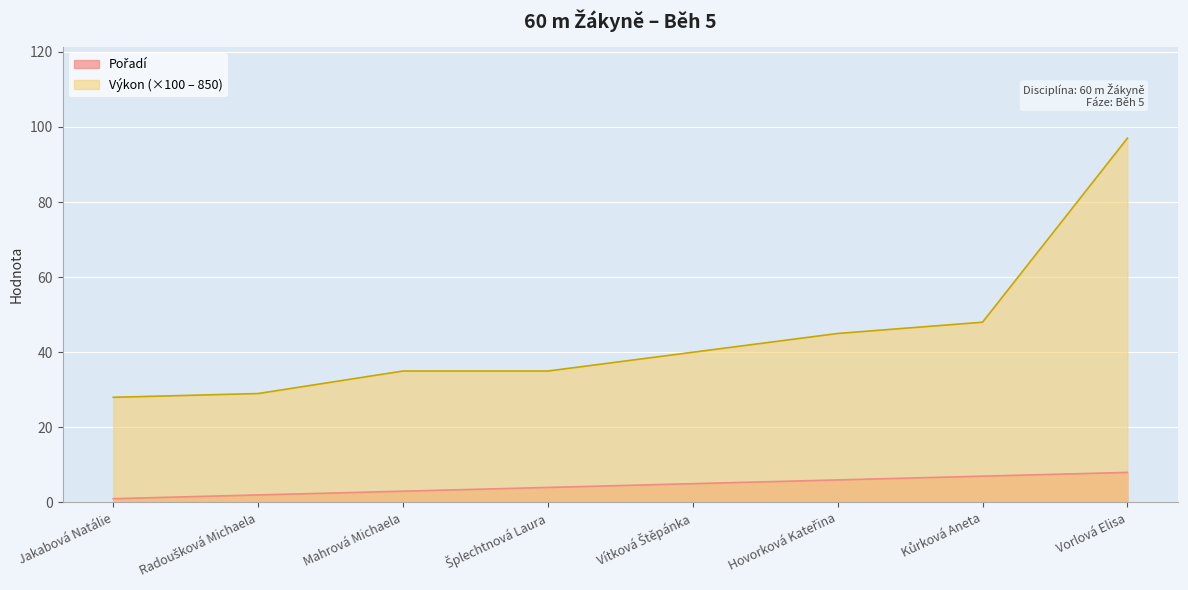

True or false: Výkon and Pořadí intersect in this chart.

False